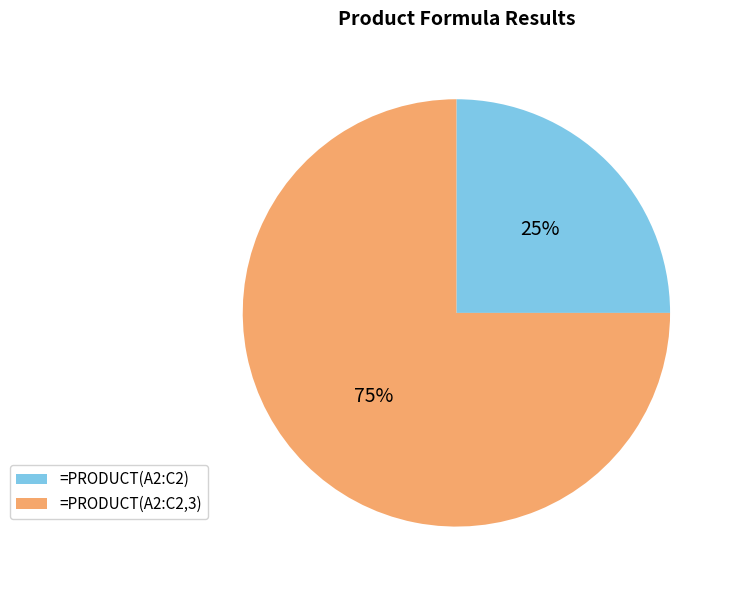

Do =PRODUCT(A2:C2) and =PRODUCT(A2:C2,3) together represent more than half of the pie?

Yes